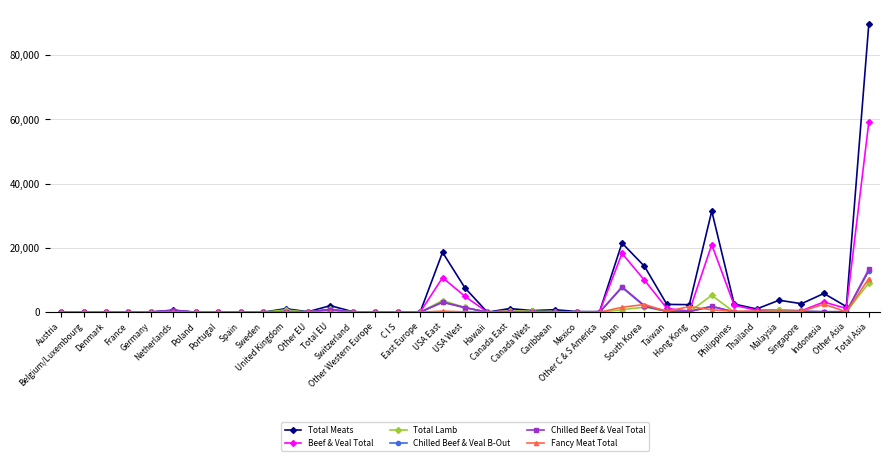

True or false: Fancy Meat Total has more than 1 points higher than both neighbors.

True